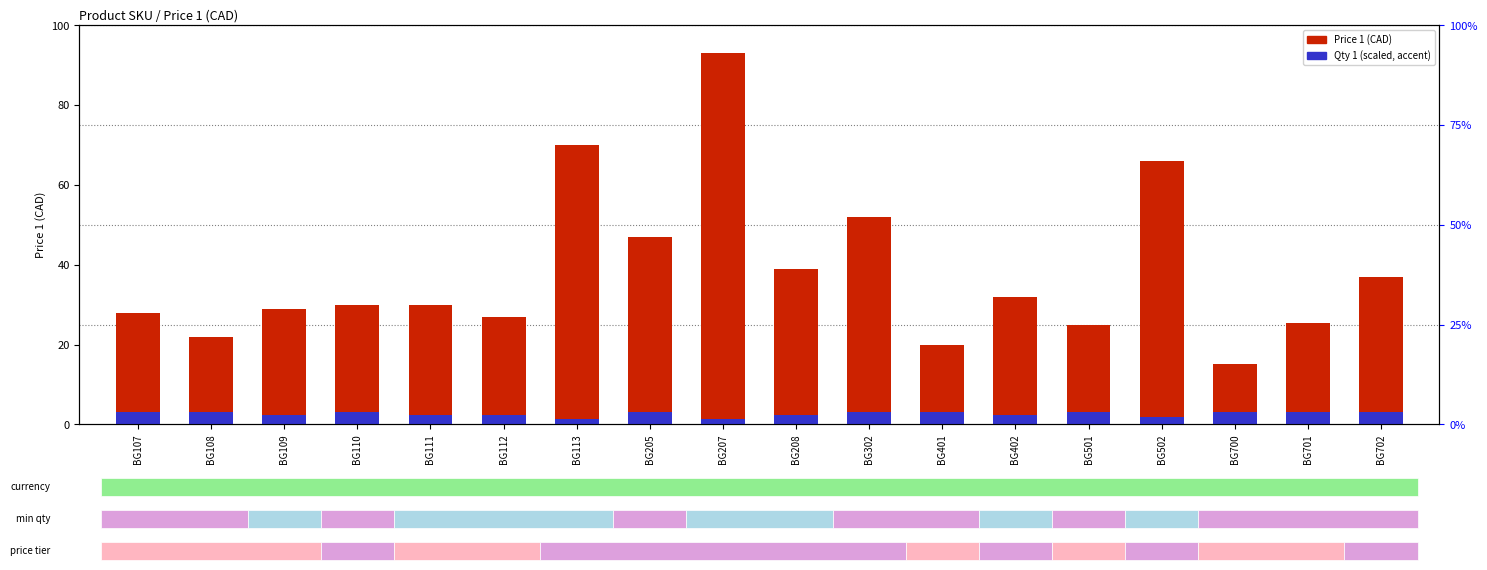

Reading left to right, what are all the values shown in this chart?

Price 1 (CAD): 28.0	22.0	29.0	30.0	30.0	27.0	70.0	47.0	93.0	39.0	52.0	20.0	32.0	25.0	66.0	15.0	25.5	37.0
Qty 1 (scaled): 3.0	3.0	2.4	3.0	2.4	2.4	1.4	3.0	1.4	2.4	3.0	3.0	2.4	3.0	1.8	3.0	3.0	3.0